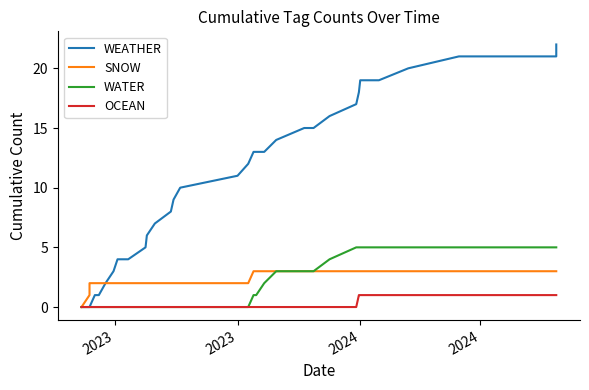

The OCEAN series shows 0 at 2024. True or false?

True